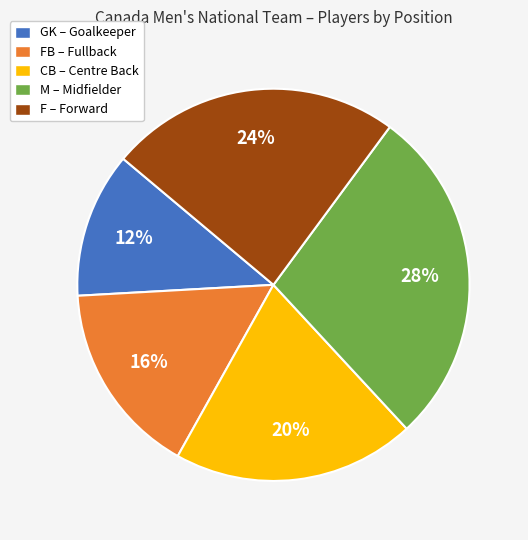

Combined, do F – Forward and FB – Fullback account for over 50%?

No